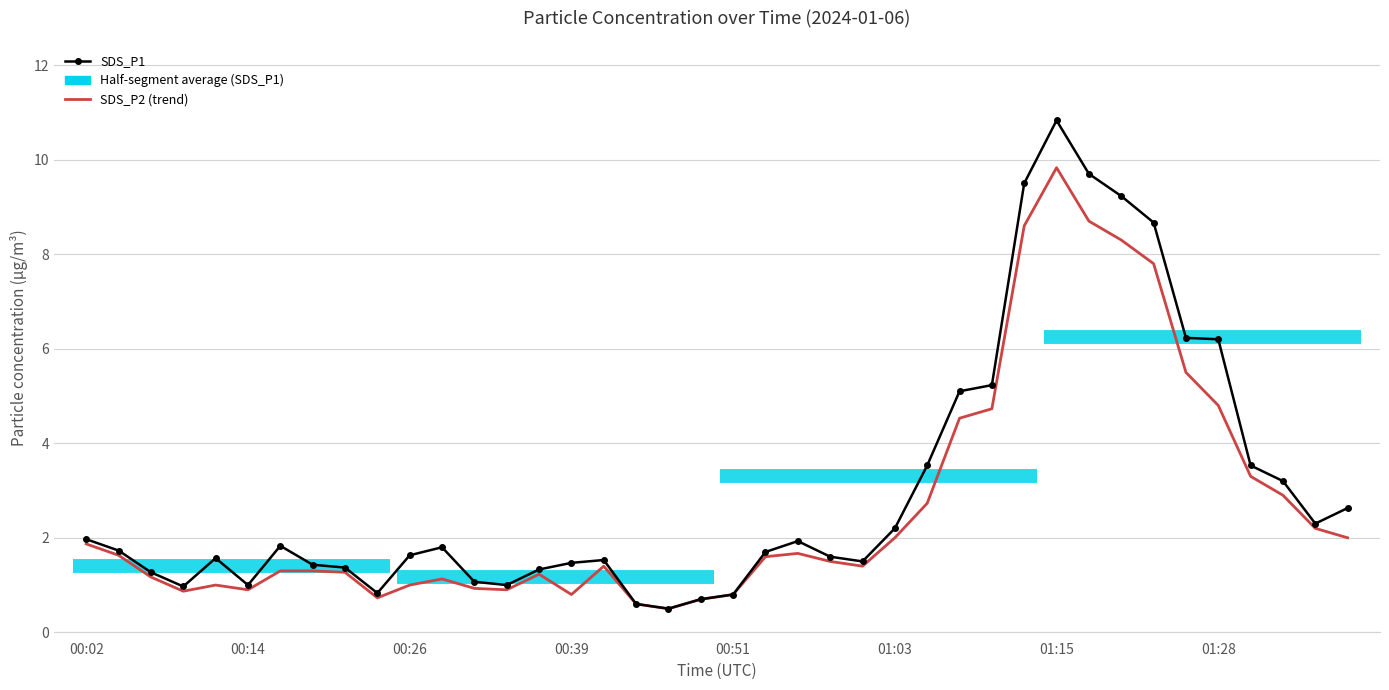

What is the sum of all SDS_P2 (trend) values?

106.1